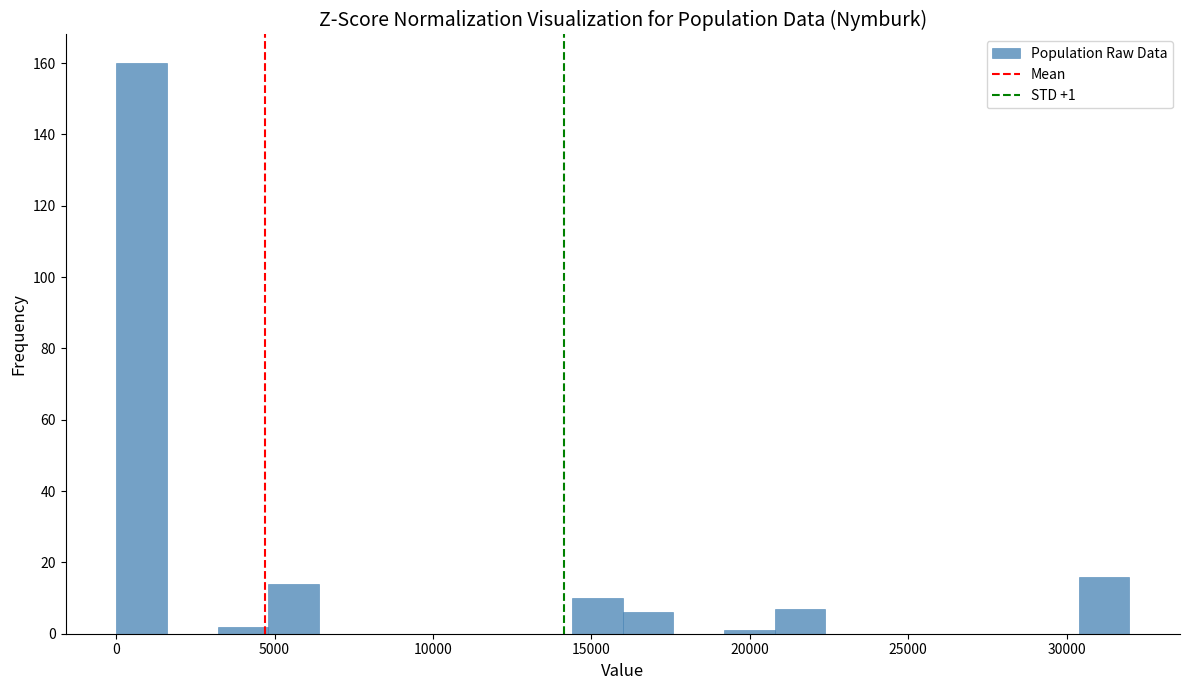

Read against the x-axis, roughly where is the centre of the tallest bar?

1000